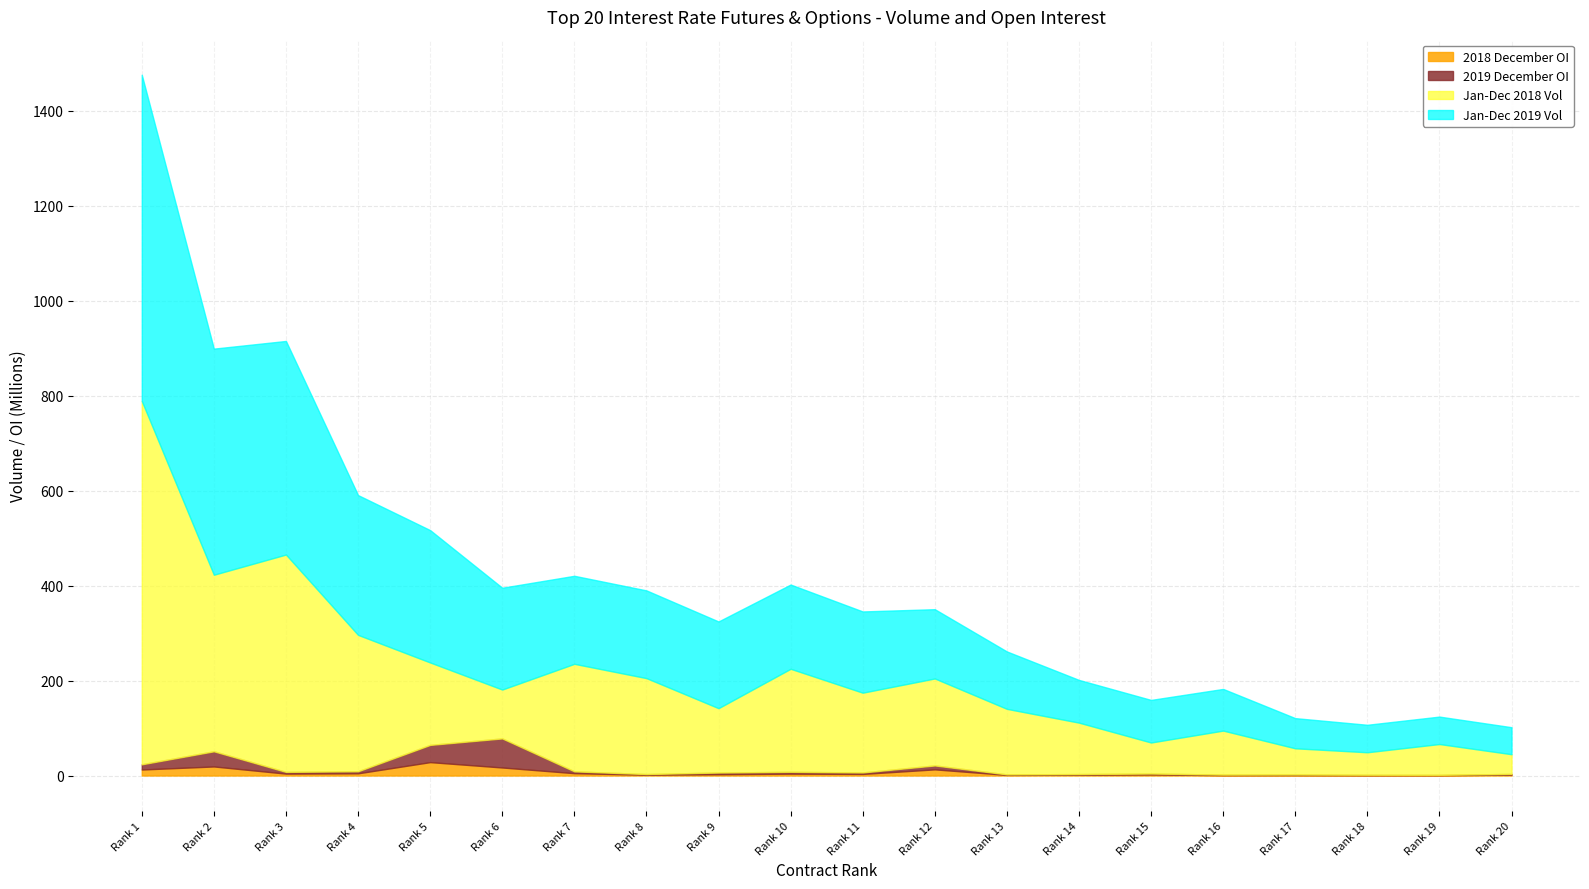

True or false: Jan-Dec 2019 Vol has a value of 89714542 at 15.

True